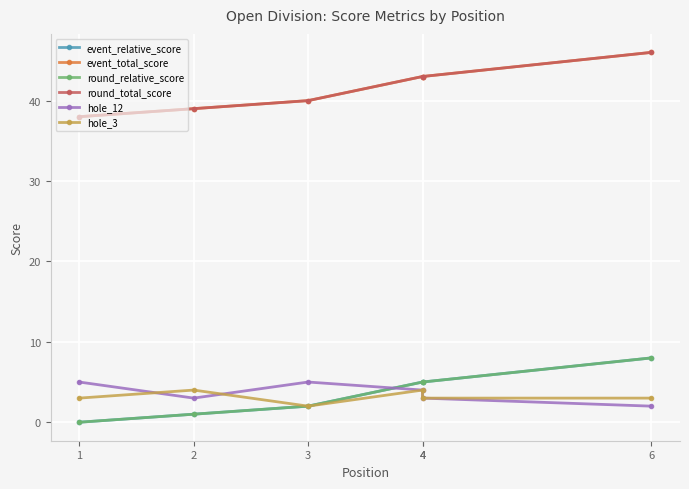

How many series are shown in this chart?

6